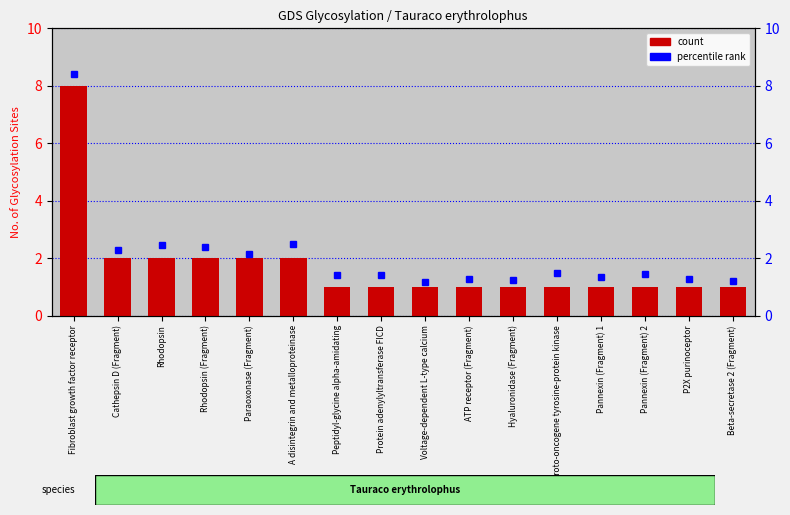

What is the difference between the maximum and minimum values?

7